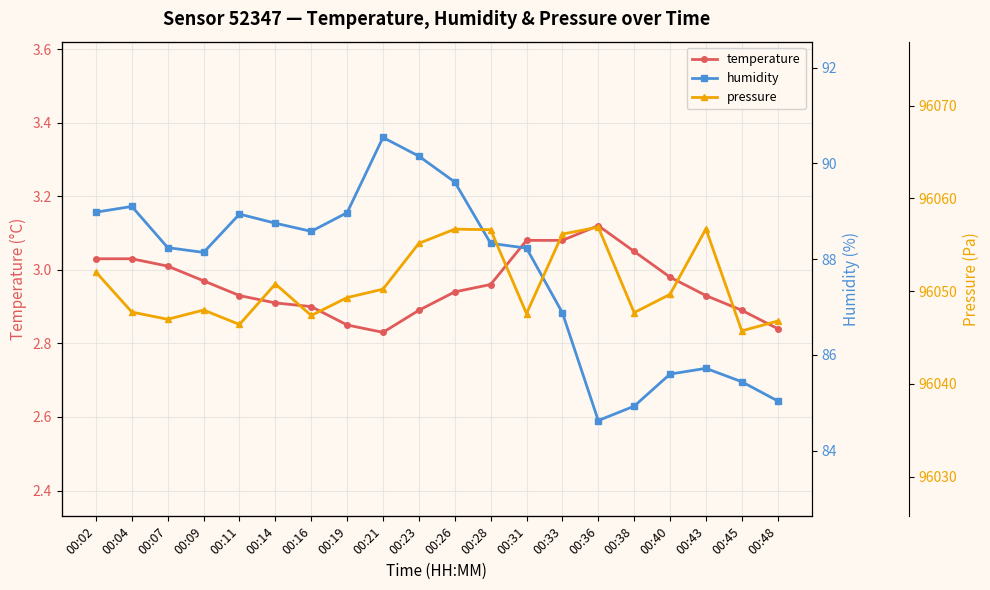

What is the highest value of the pressure series?

96056.9